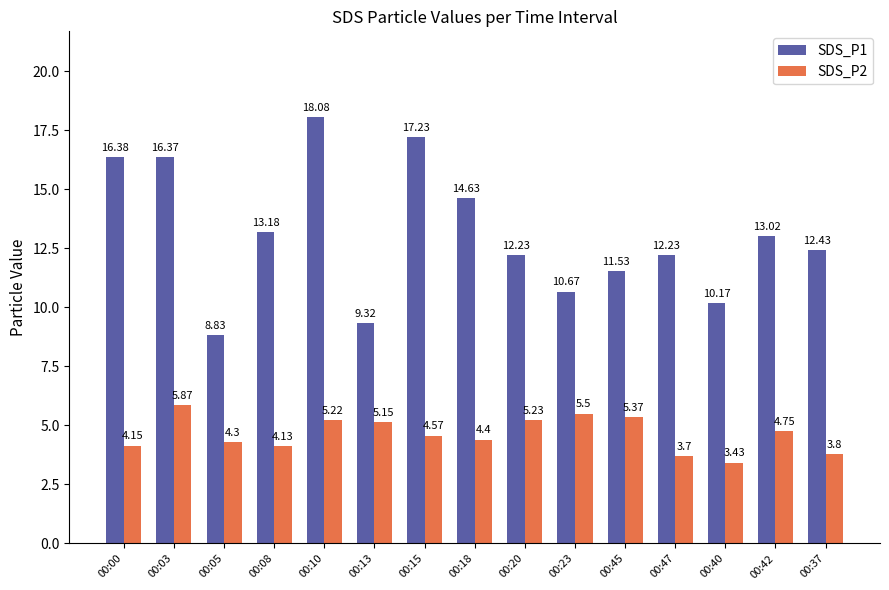

Is it true that SDS_P2 equals 6.0 at 00:15?

False